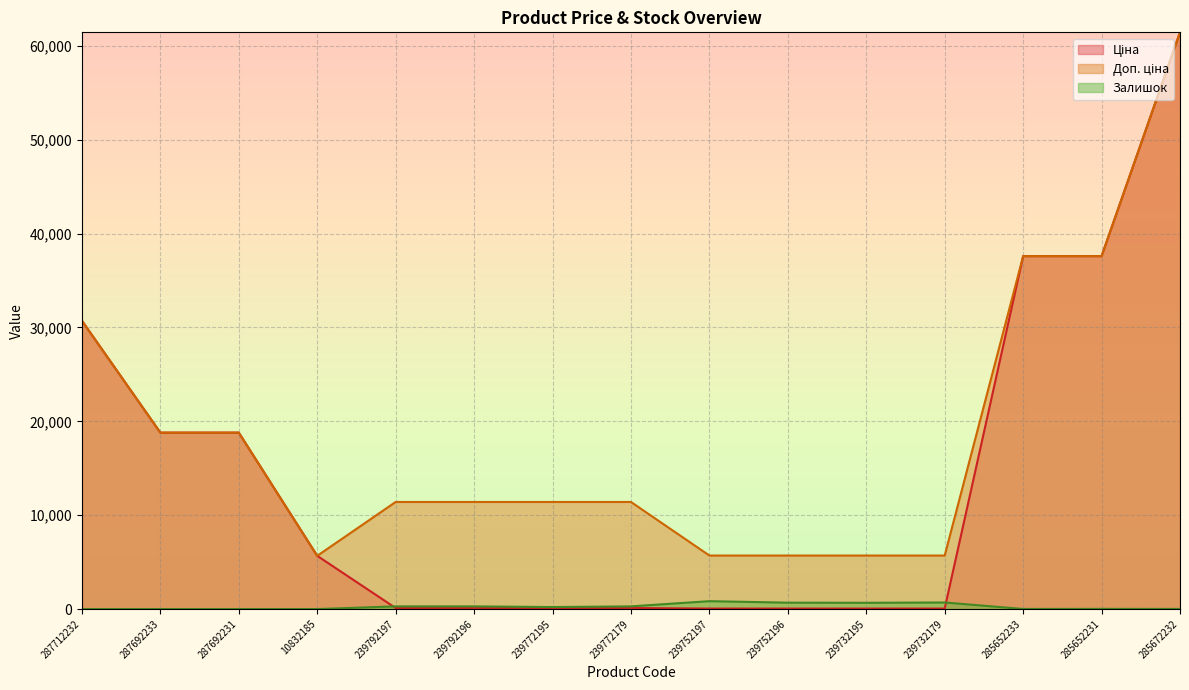

What value does the Залишок series have at 239772195?

218.0